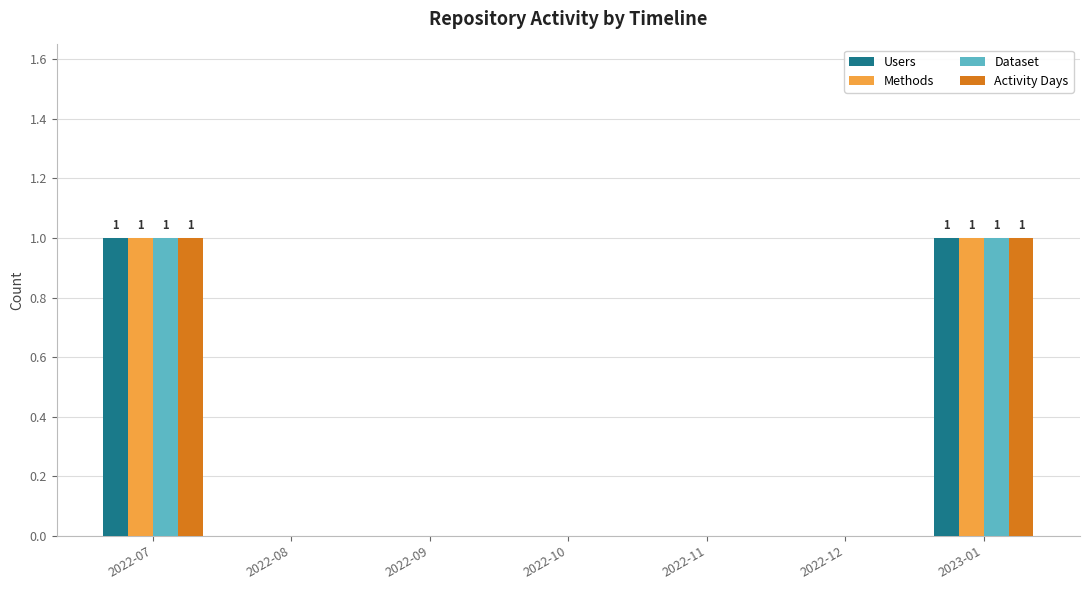

The value of Activity Days at 2022-08 is 1. True or false?

False